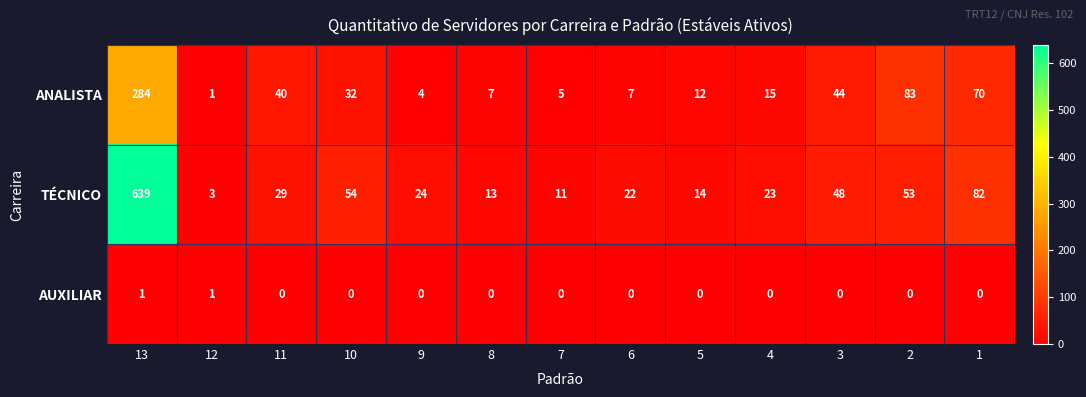

List the series in order of their peak value, lowest first.

AUXILIAR, ANALISTA, TÉCNICO